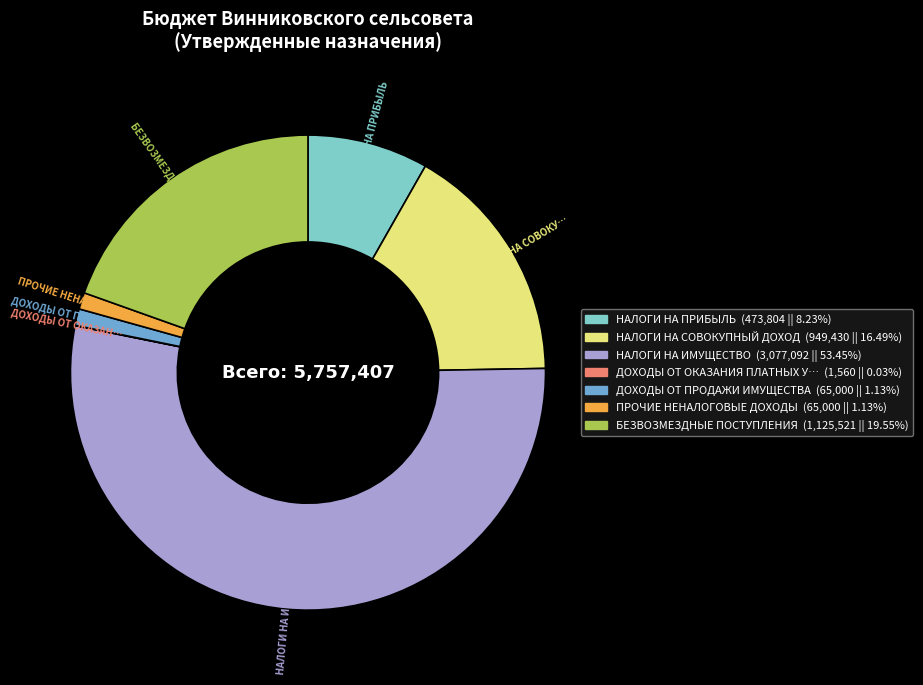

Is there any slice that represents more than half of the pie?

Yes